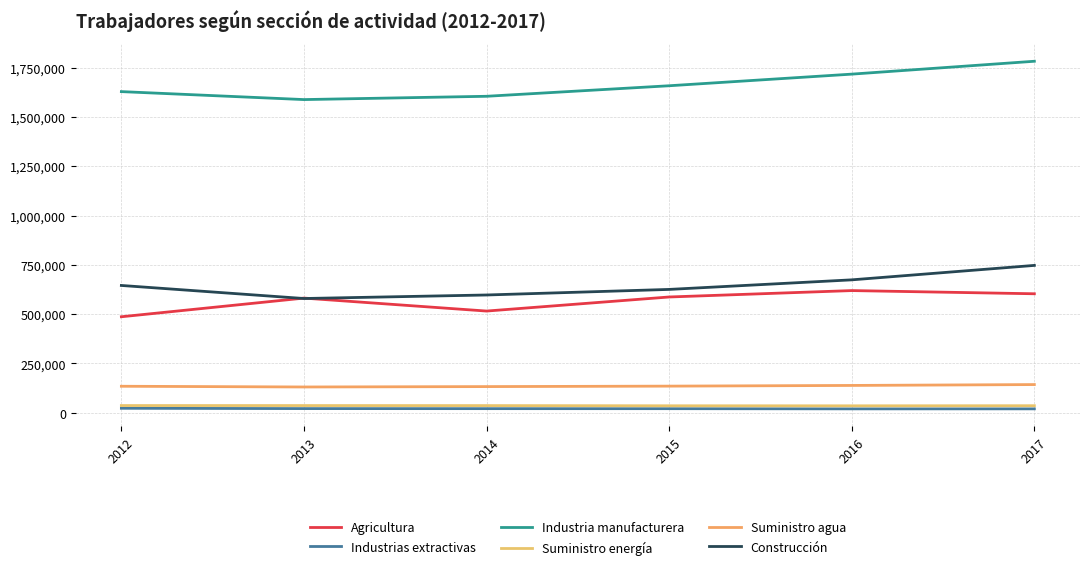

Does the chart display data point markers on the line(s)?

No